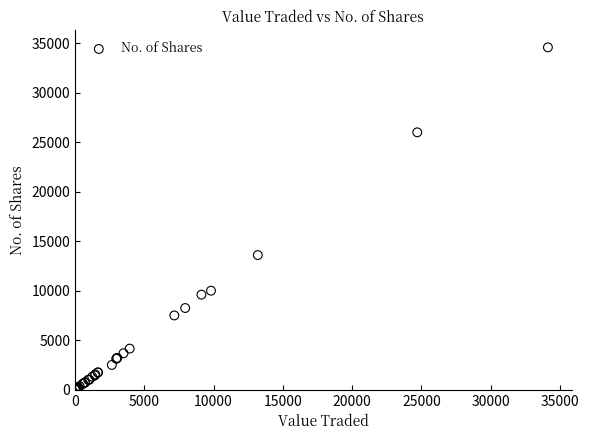

What Y value in the scatter plot is closest to 17294?

13600